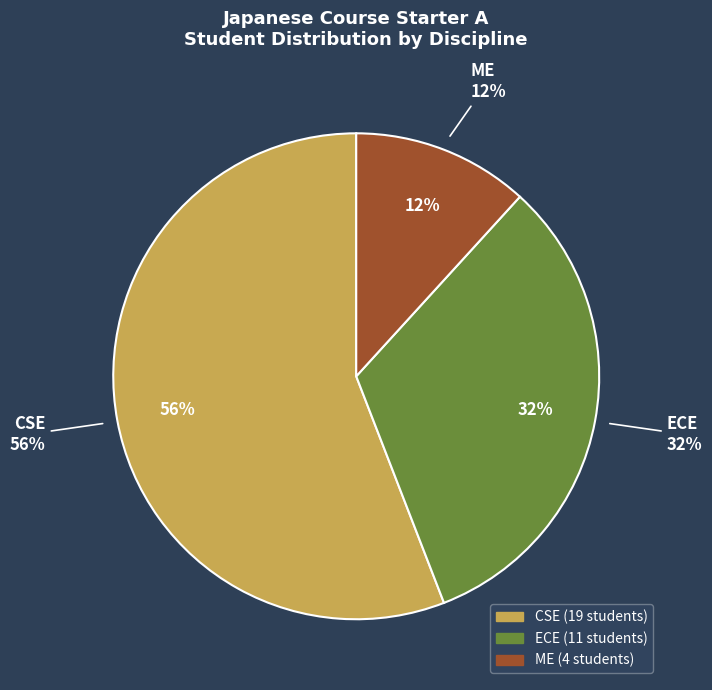

Which slice is the largest?

CSE